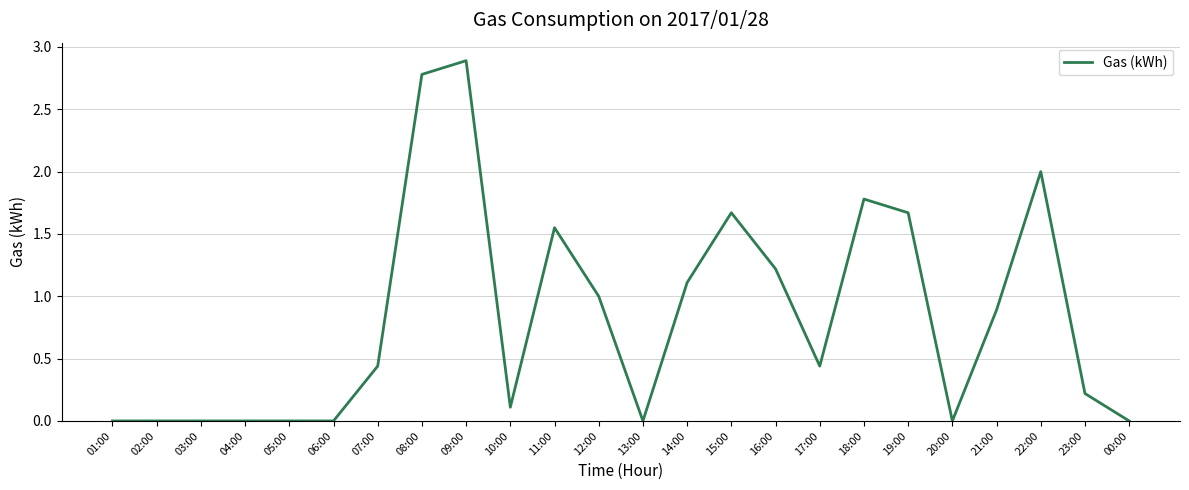

The chart shows a value of -1.4 at 06:00. True or false?

False